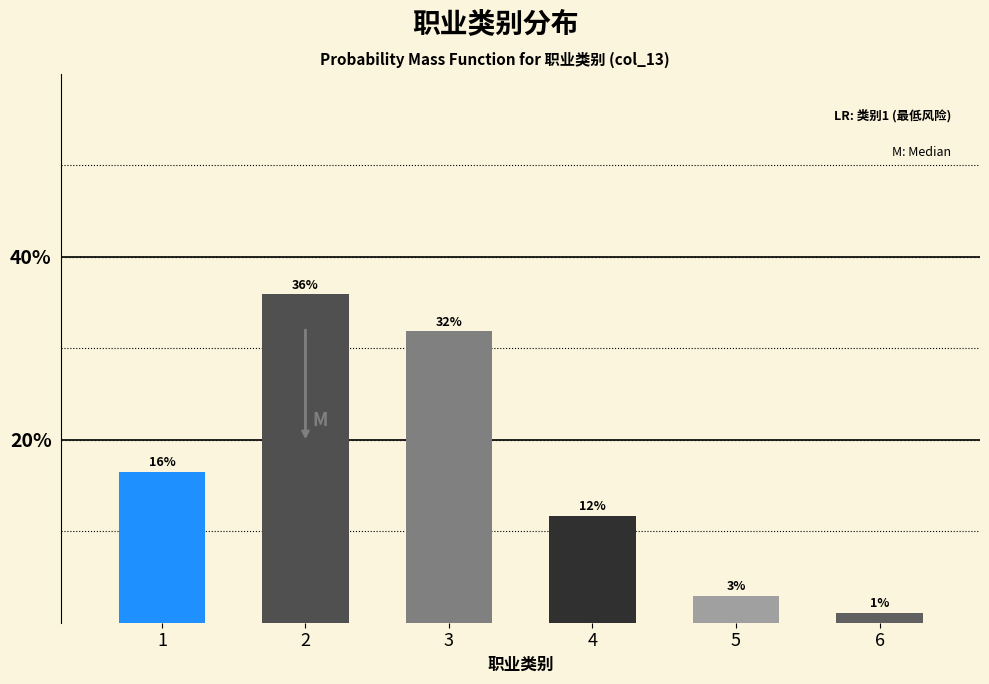

How many bars are there in total?

6